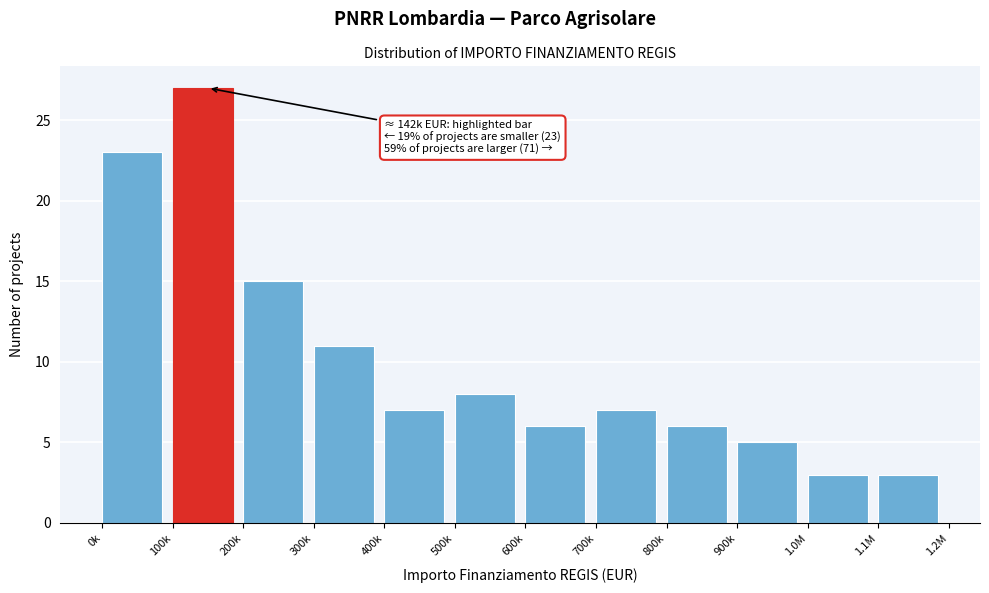

Reading left to right, extract all data points from this chart.

0k=23	100k=27	200k=15	300k=11	400k=7	500k=8	600k=6	700k=7	800k=6	900k=5	1.0M=3	1.1M=3